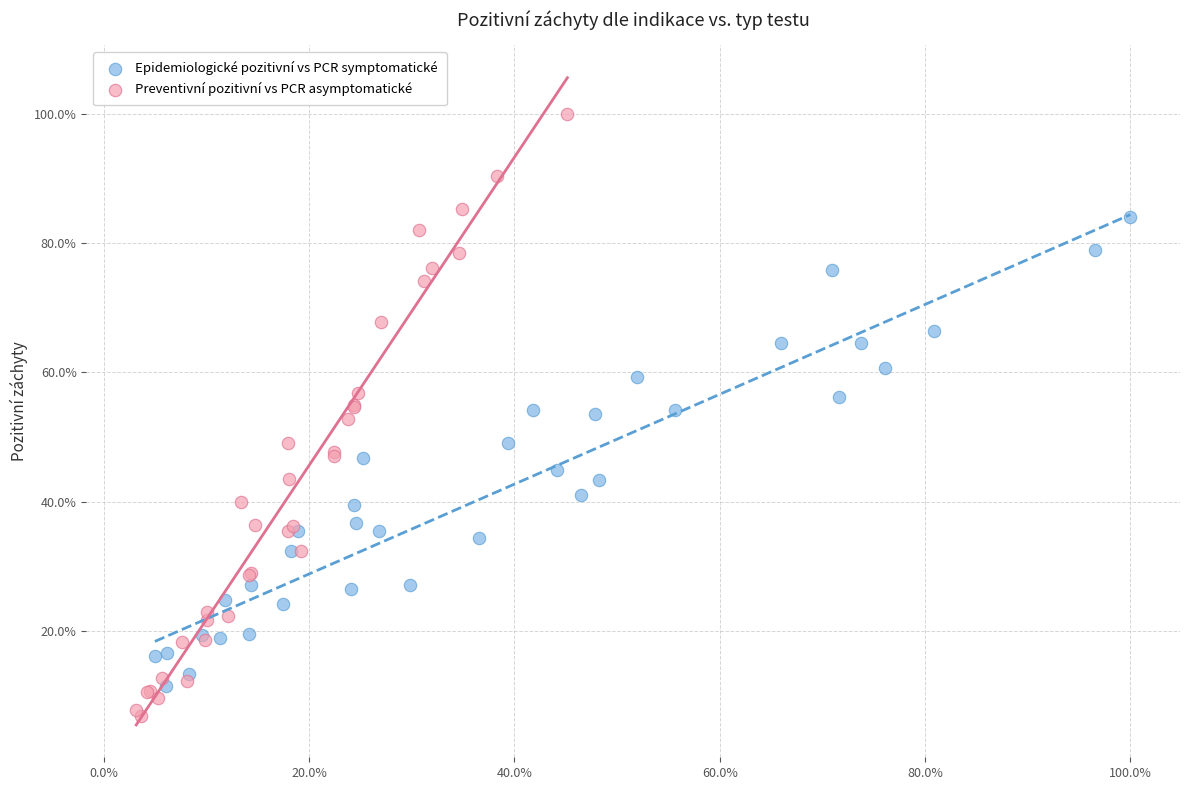

Which series contains the lowest Y value?

Preventivní pozitivní vs PCR asymptomatické